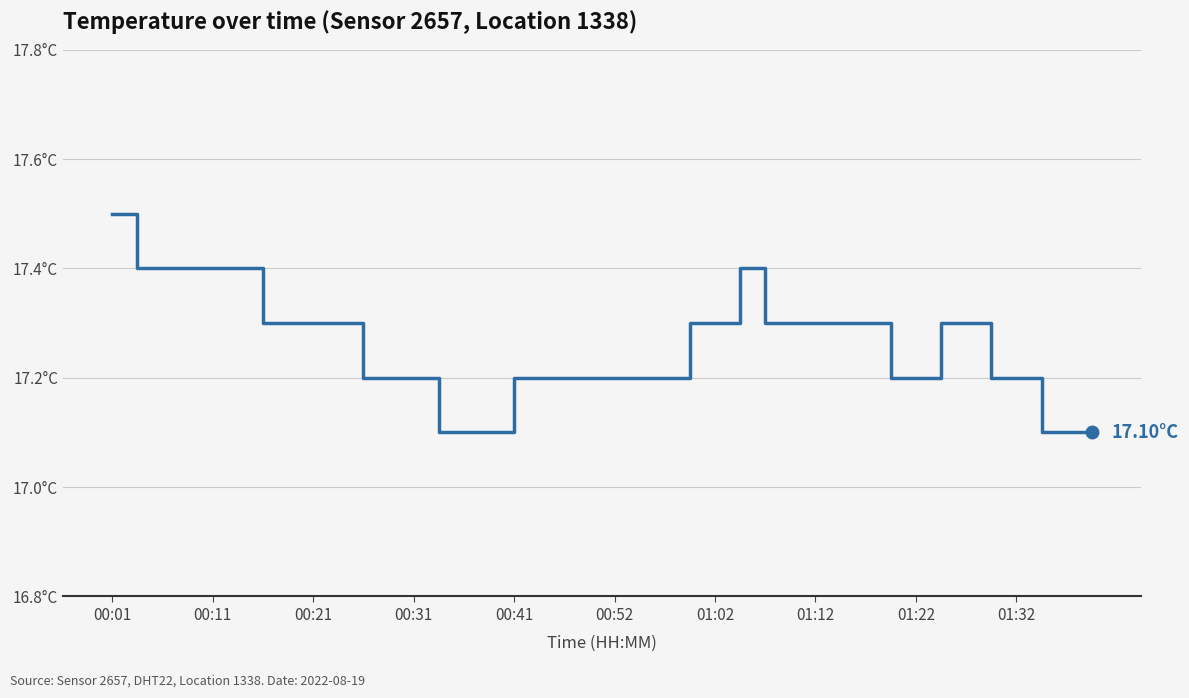

Is this an area chart (filled region under the line)?

No